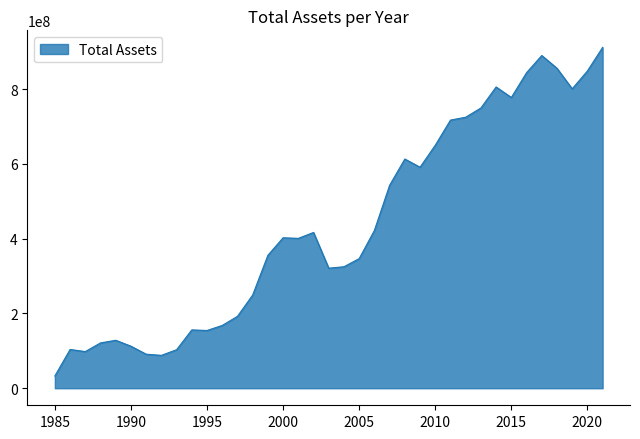

What is the sum of all values?

16105033546